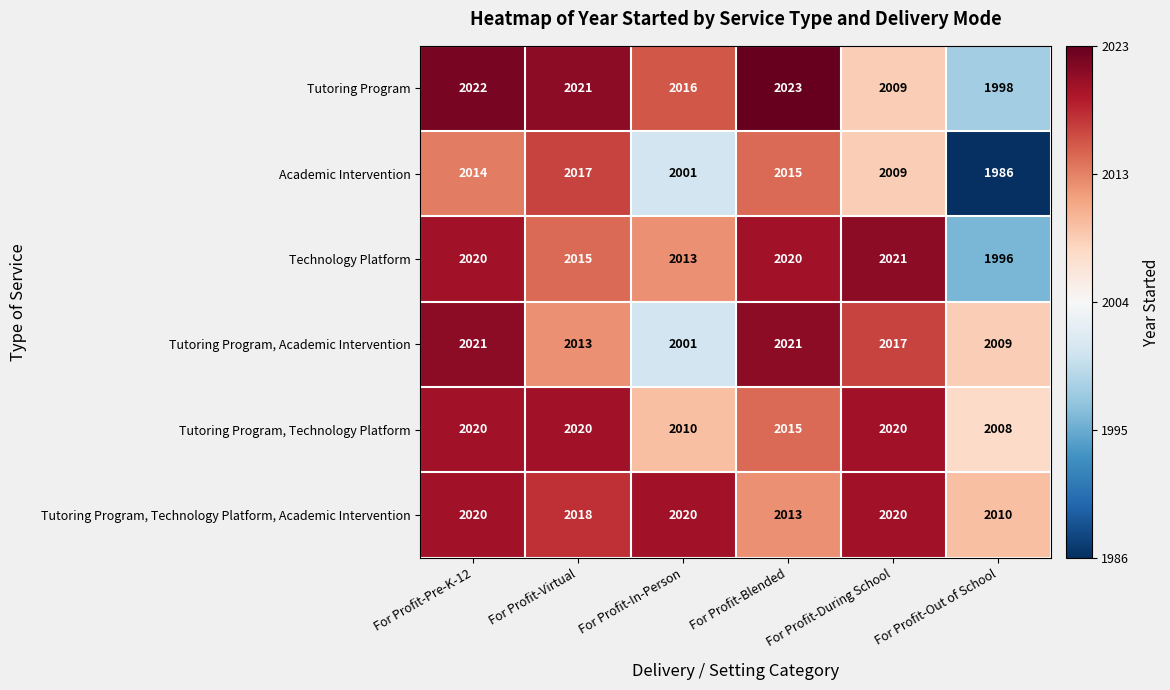

The Academic Intervention series shows 2001 at For Profit-In-Person. True or false?

True